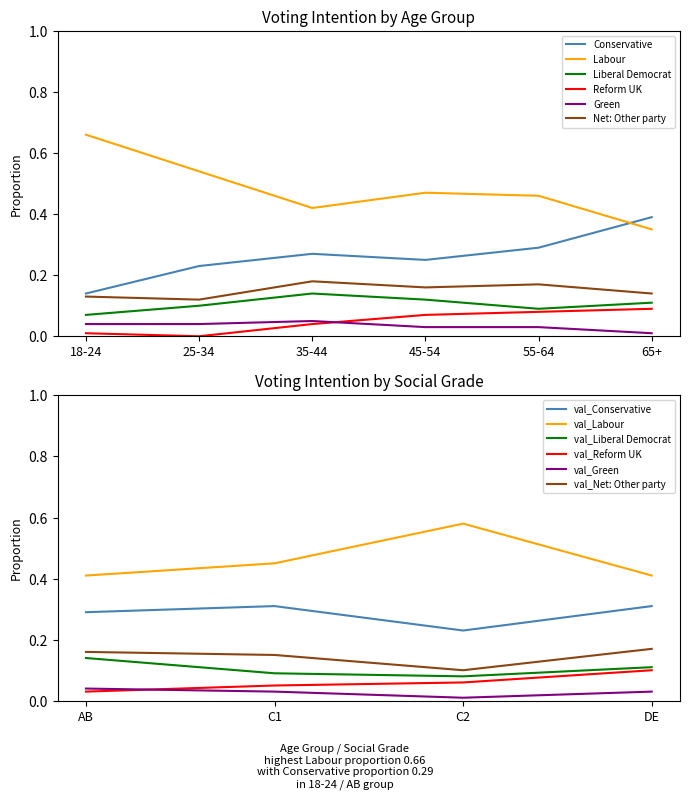

What is the sum of the Conservative values at 18-24 and 55-64?

0.4